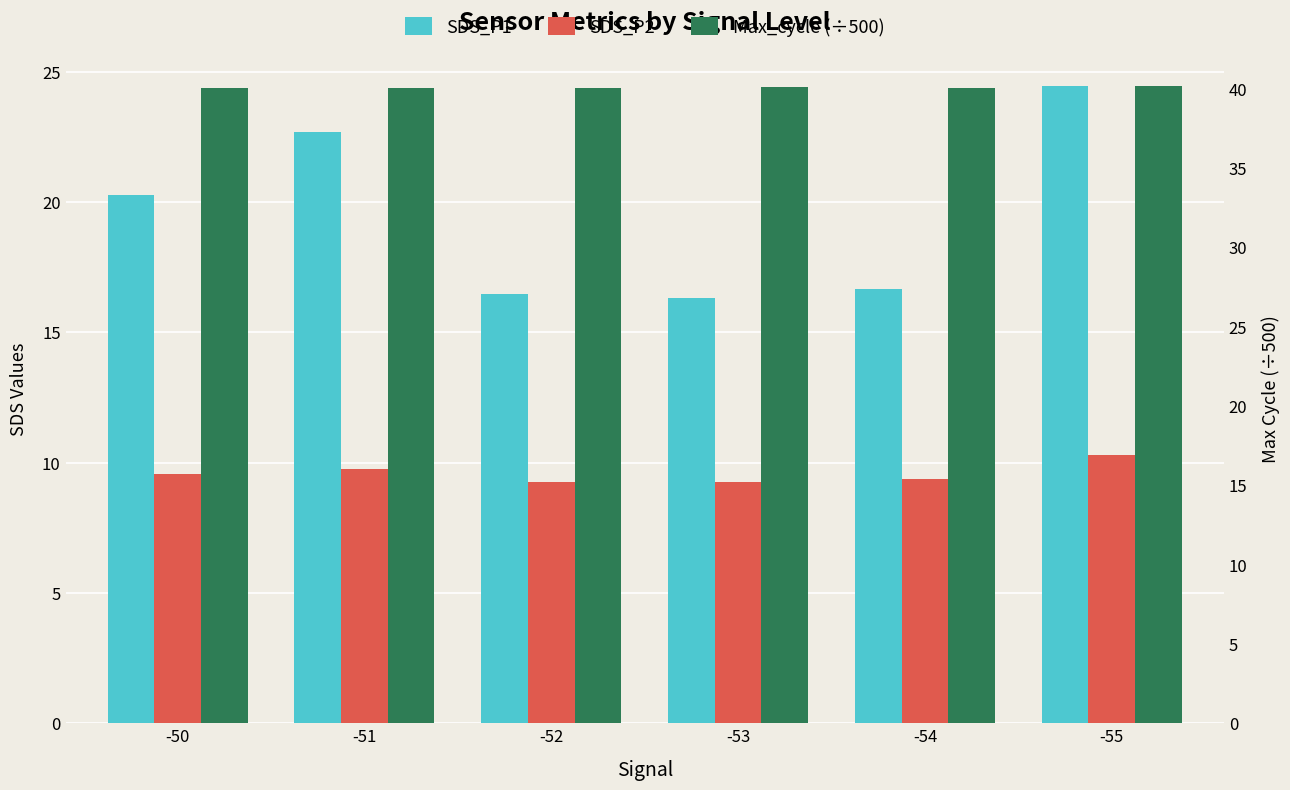

Count the SDS_P2 values in the range 9 to 10.

5